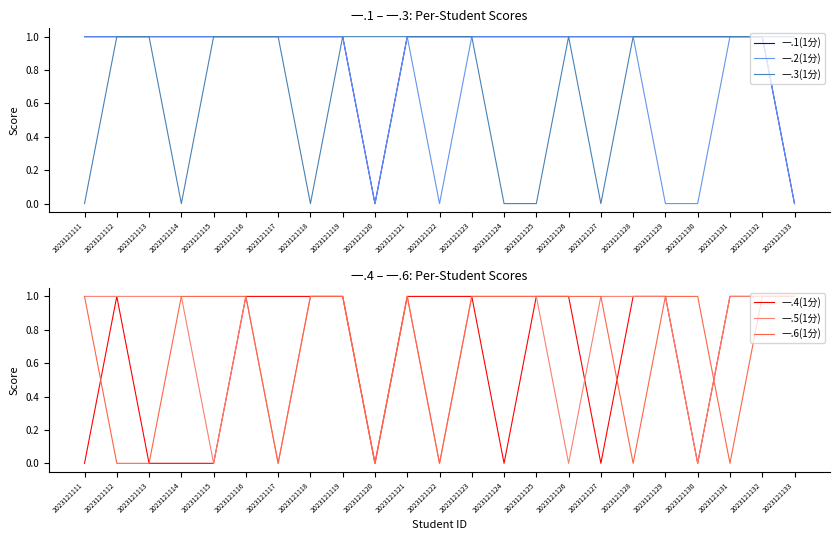

Does the chart display data point markers on the line(s)?

No